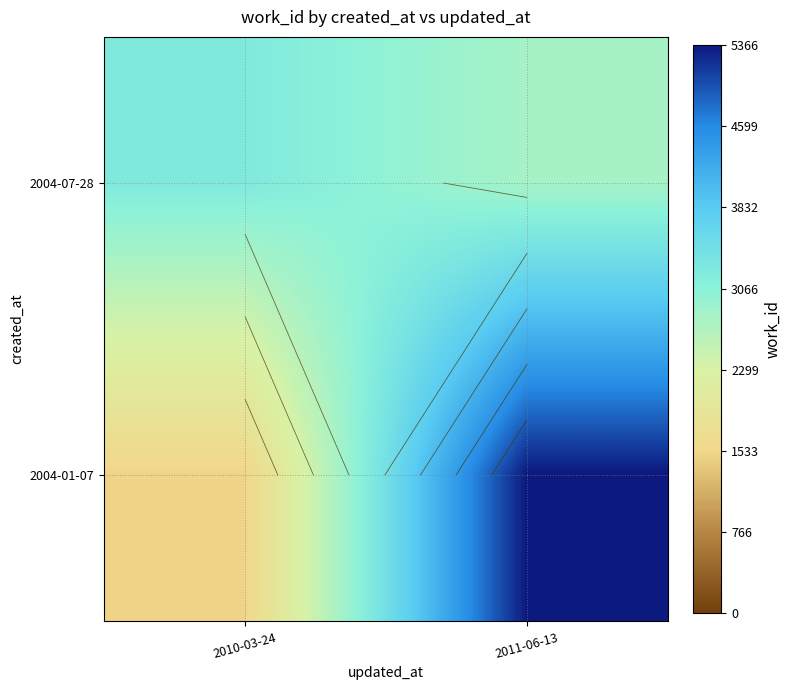

What value does the 2004-07-28 series have at 2011-06-13?

2800